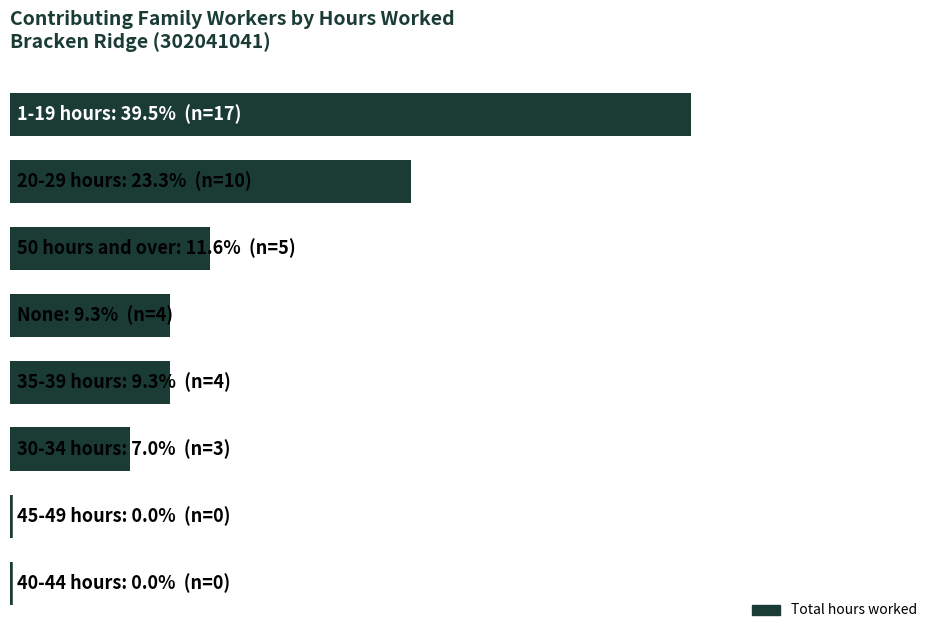

What is the average value?

12.5